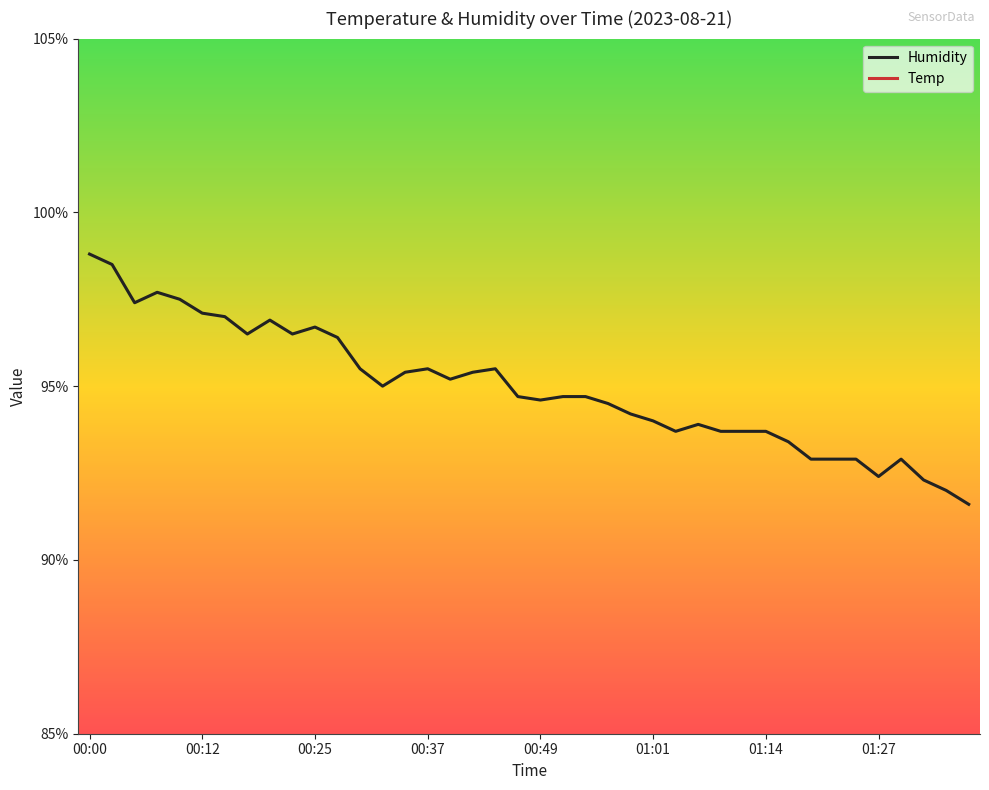

How many data points in Temp are above 18?

19